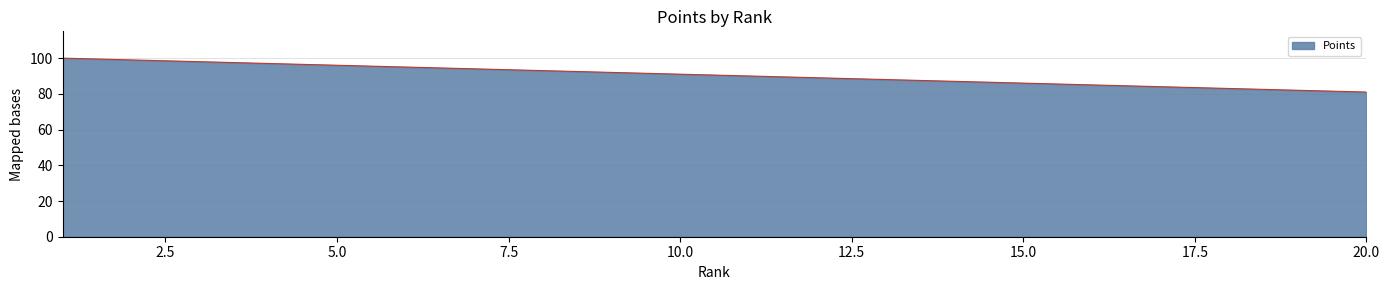

What is the difference between the second highest and minimum values?

18